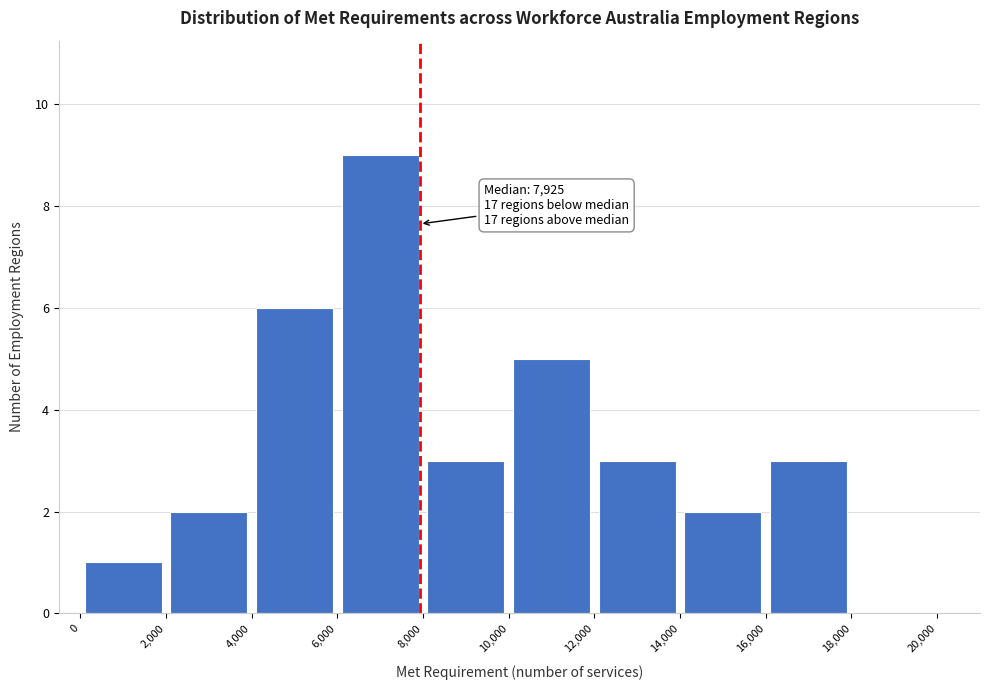

Which range on the x-axis has the tallest bar?

6,000 to 8,000